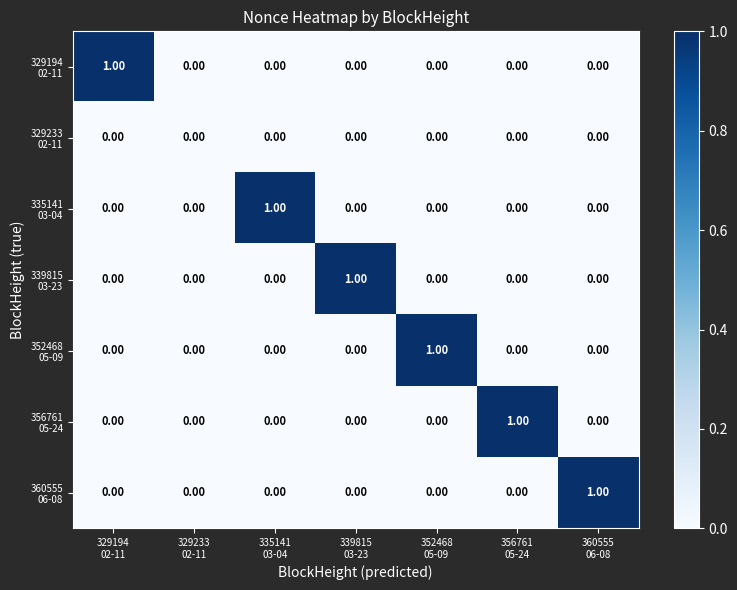

At 356761 05-24, list the series in order from smallest to largest.

329194 02-11, 329233 02-11, 335141 03-04, 339815 03-23, 352468 05-09, 360555 06-08, 356761 05-24